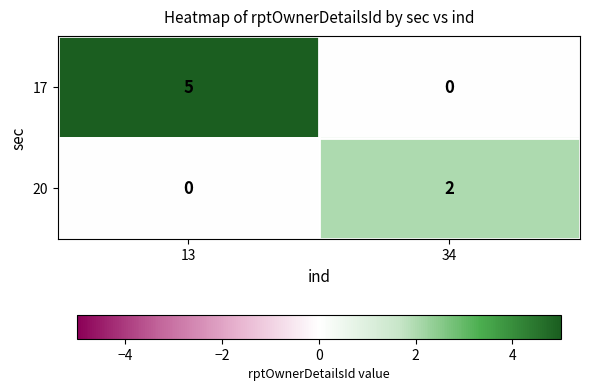

The 17 series shows 0 at 34. True or false?

True